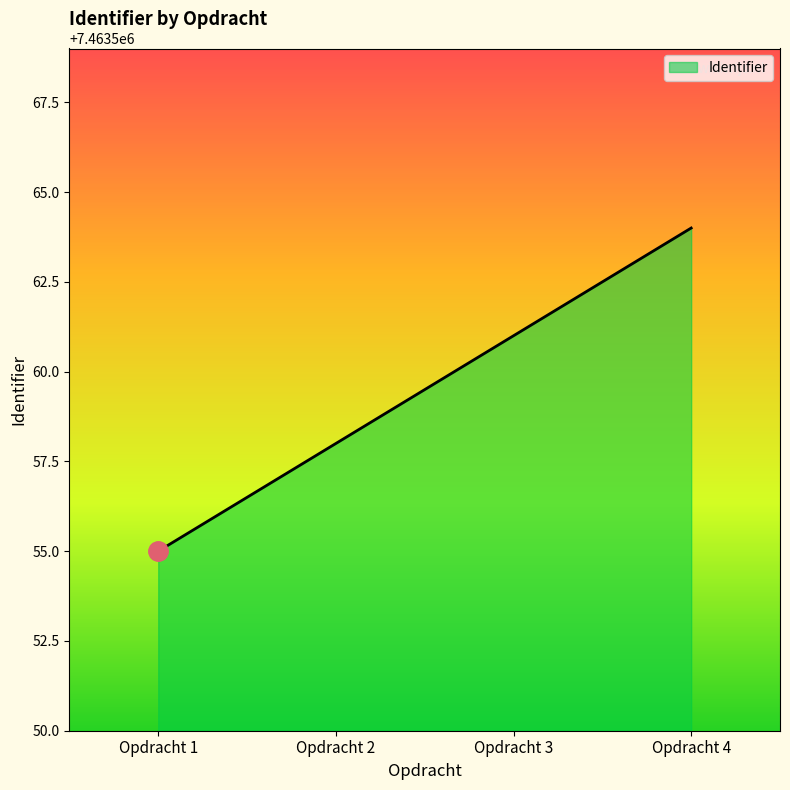

Approximately how many times larger is the value at Opdracht 1 compared to Opdracht 2?

1.0